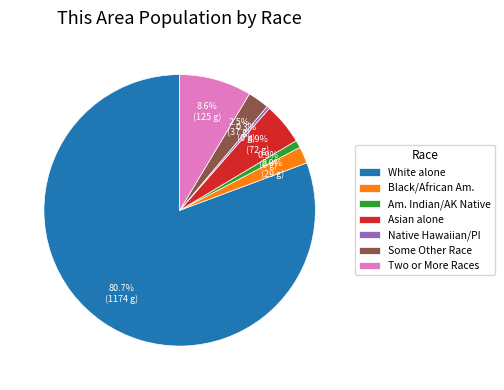

What is the ratio of the value at Asian alone to the value at Am. Indian/AK Native?

5.5